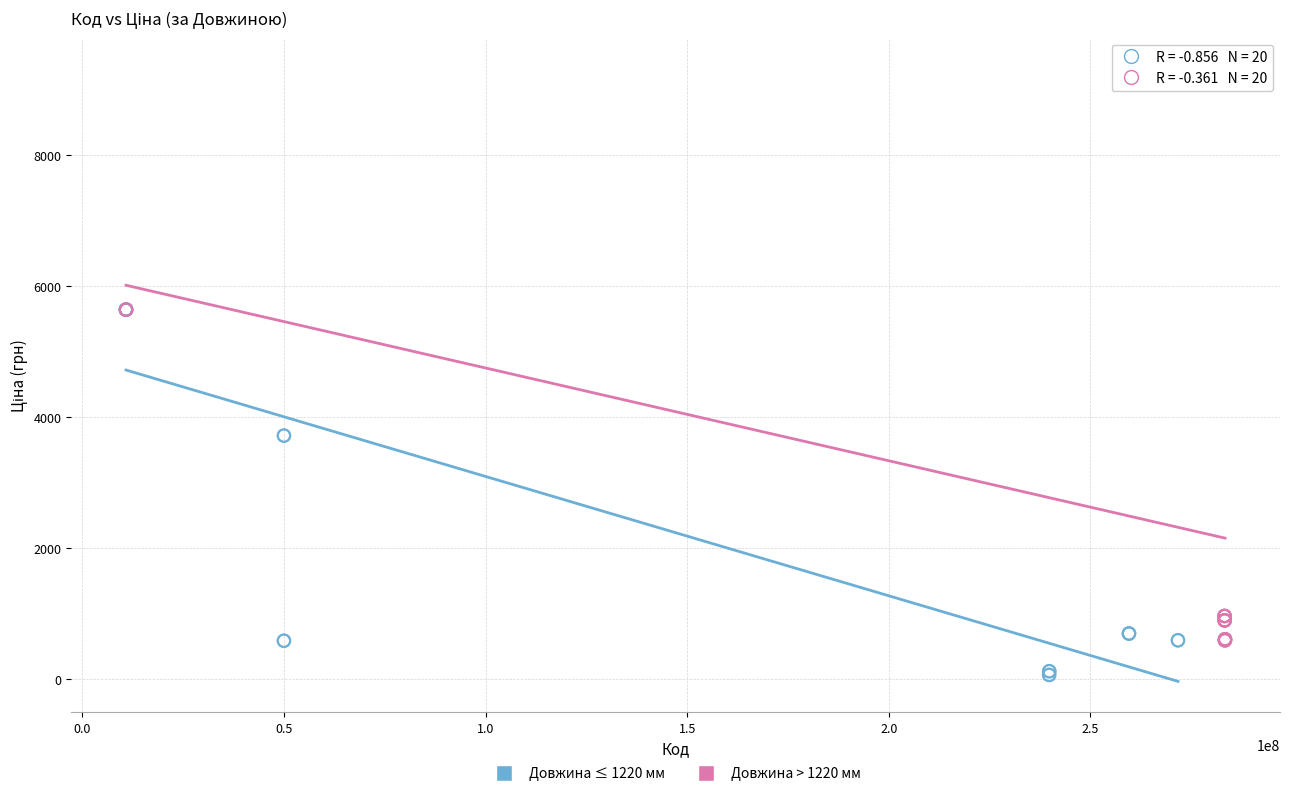

Which series reaches the minimum Y coordinate?

Довжина ≤ 1220 мм